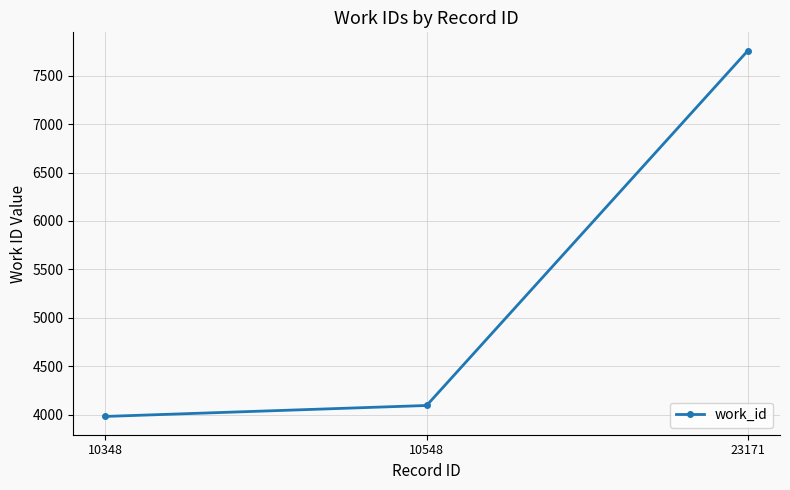

Which has a higher value, 23171 or 10348?

23171